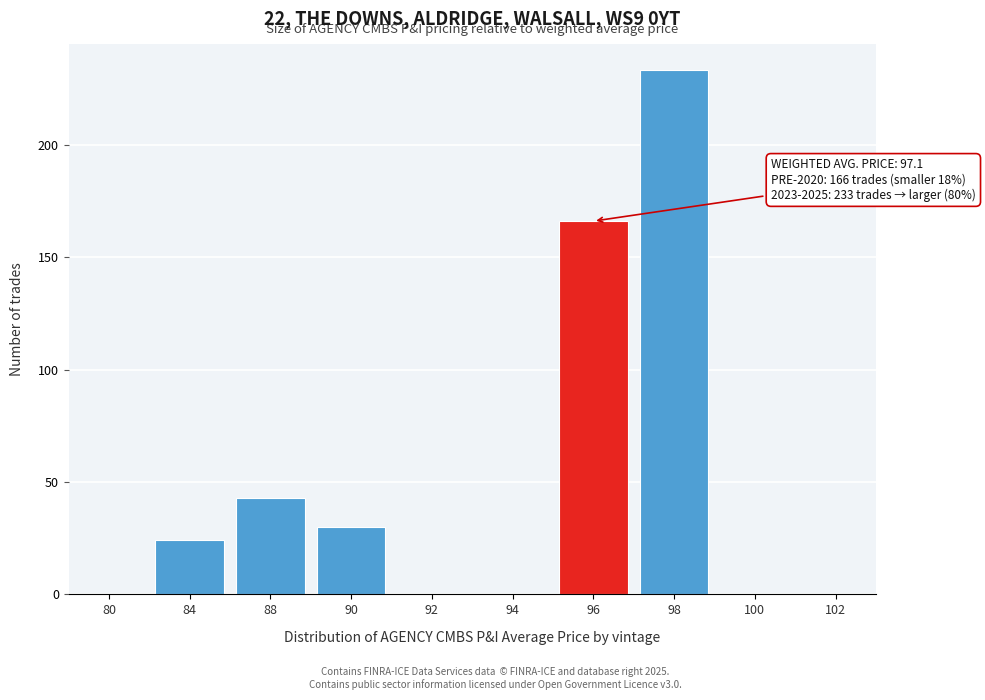

Reading left to right, extract all data points from this chart.

80=0	84=24	88=43	90=30	92=0	94=0	96=166	98=233	100=0	102=0